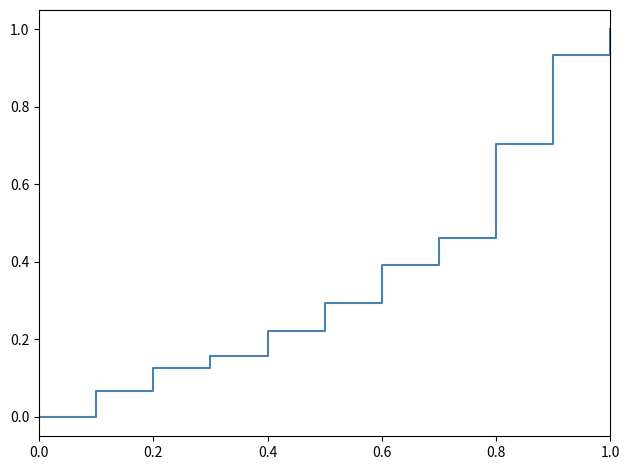

What is the maximum value shown in the chart?

1.0